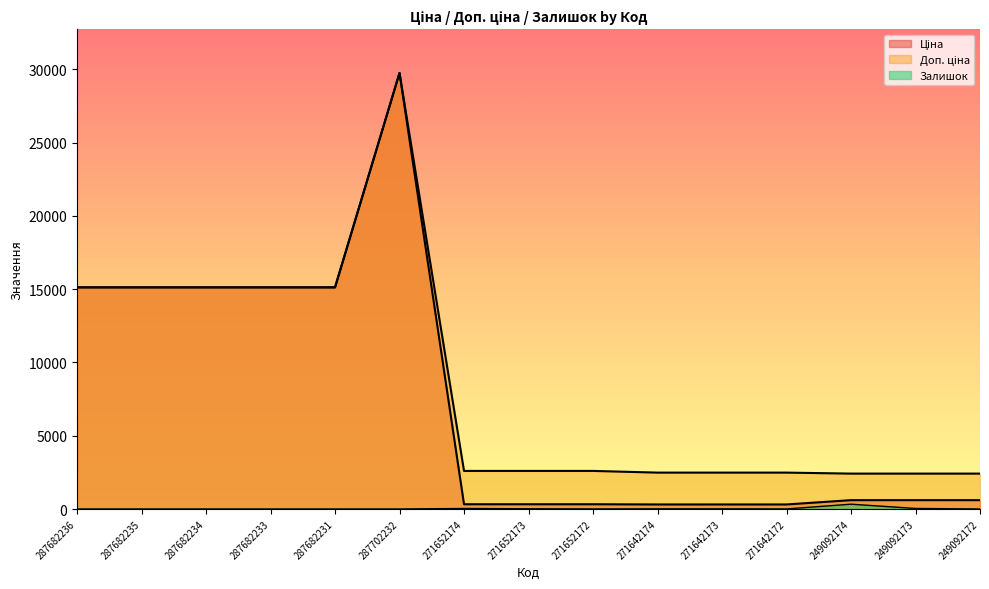

What is the minimum value for Доп. ціна?

2414.8